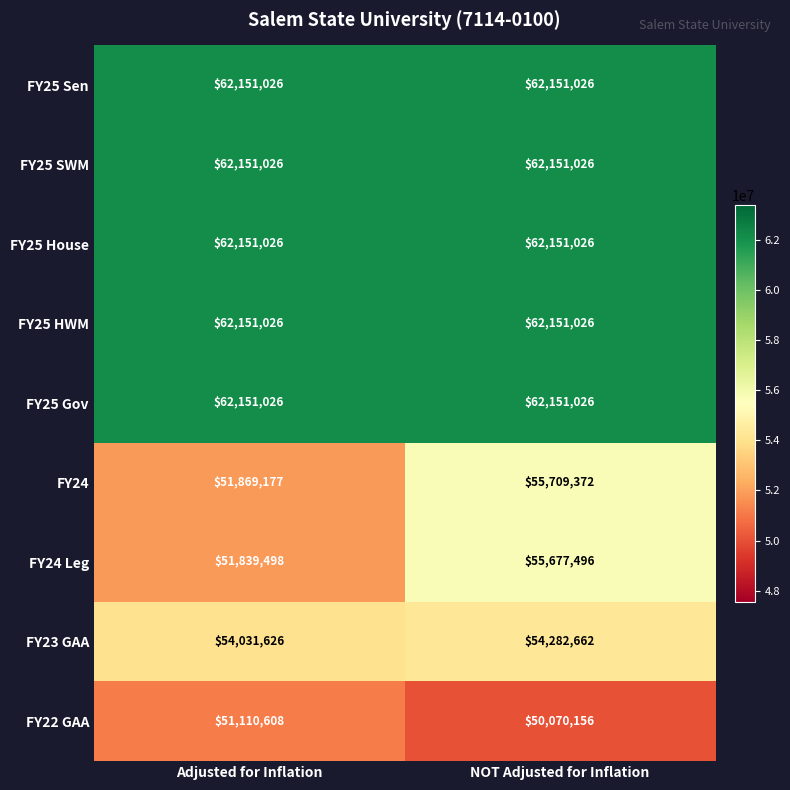

What is the difference between the FY22 GAA values at Adjusted for Inflation and NOT Adjusted for Inflation?

1040452